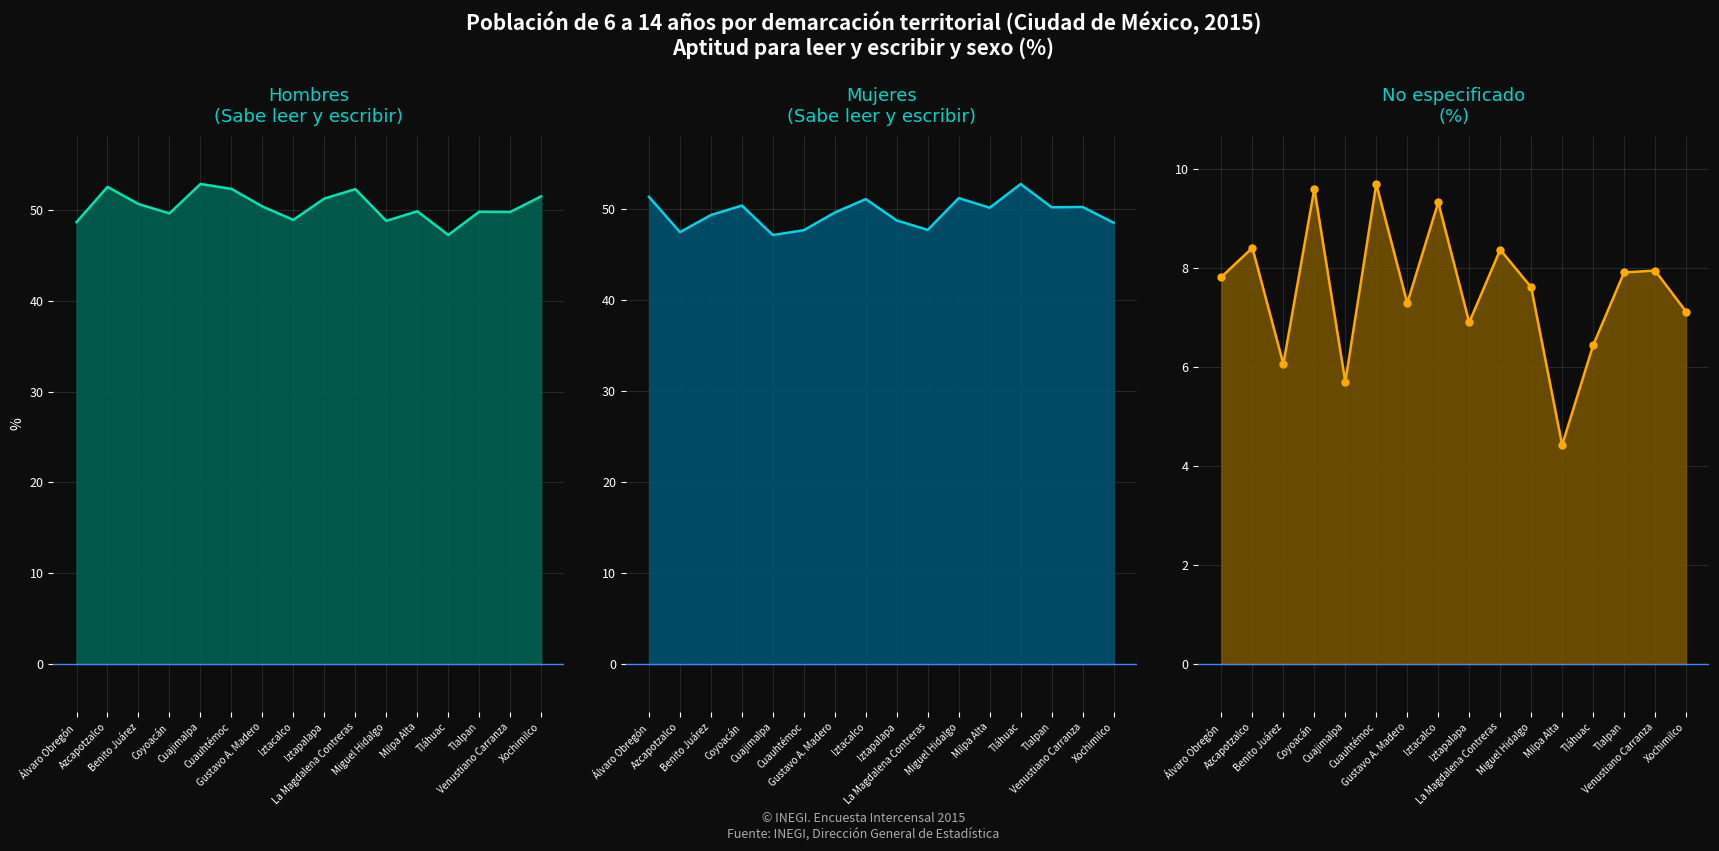

True or false: No especificado has more than 2 points higher than both neighbors.

True